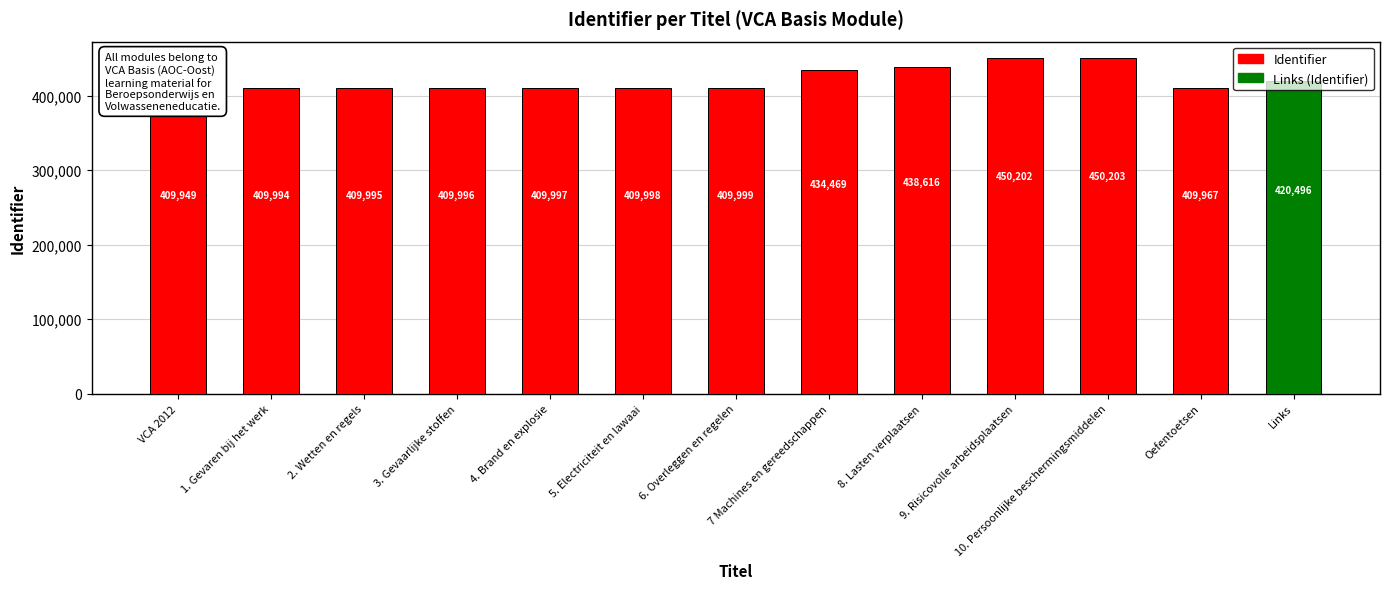

Where is the data nearest to the value 430076?

7 Machines en gereedschappen